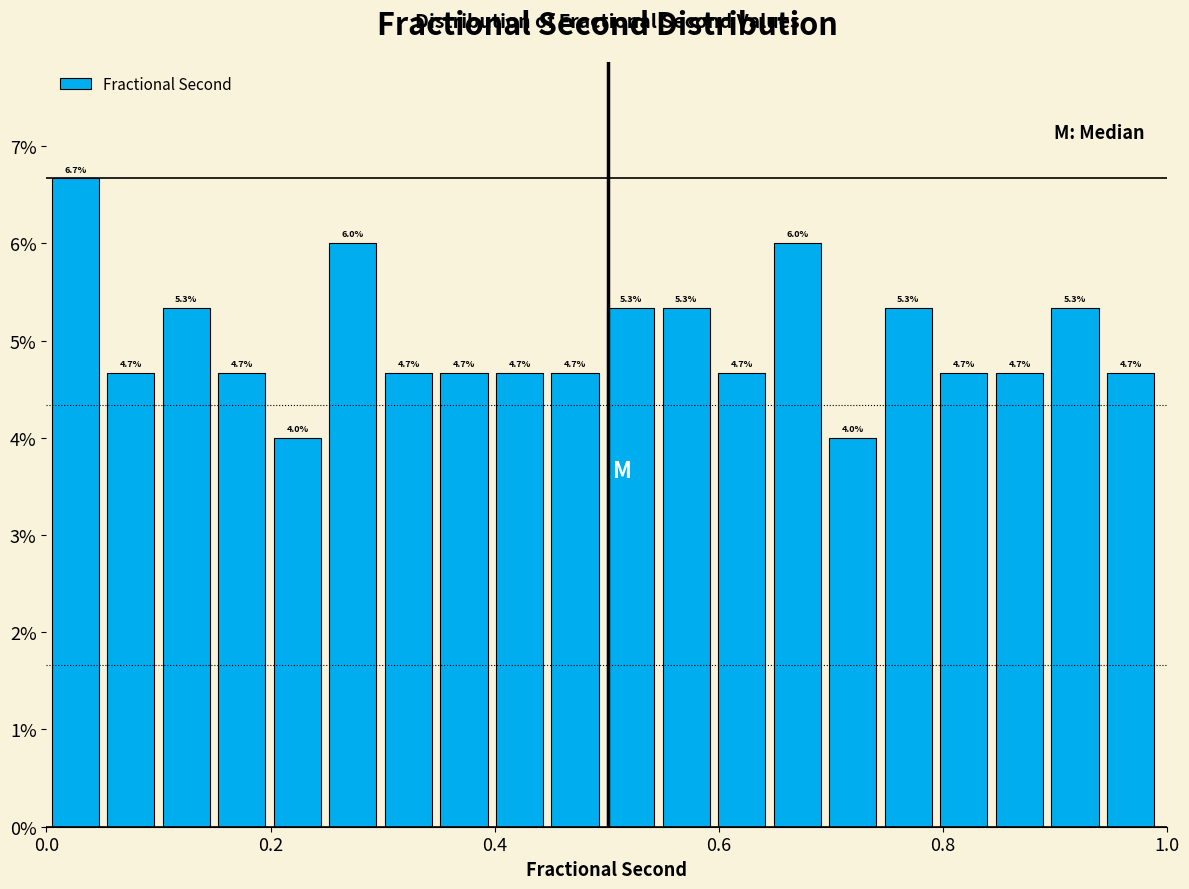

Around what value on the x-axis is the tallest bar? Give the approximate position of its centre, as read against the axis.

0.02